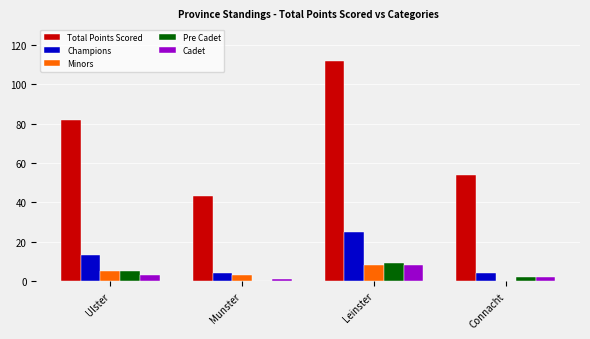

What is the spread (max minus min) of values at Leinster?

104